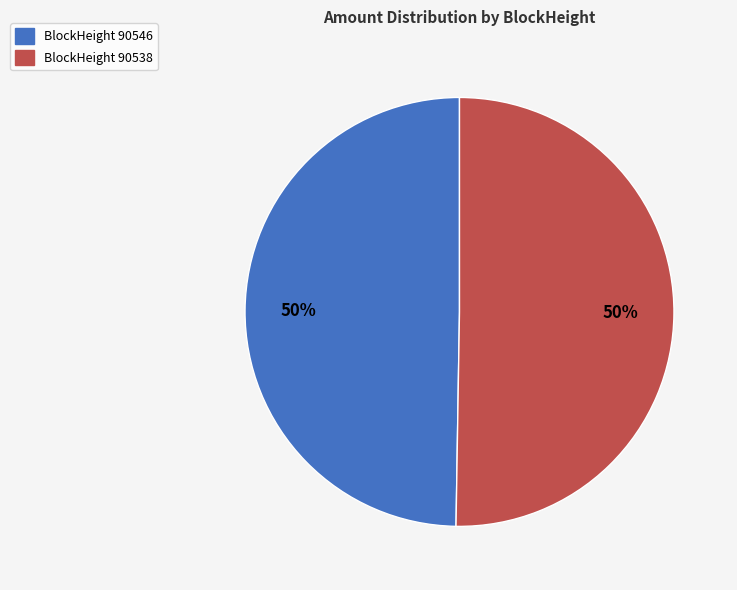

How many segments does this pie chart have?

2